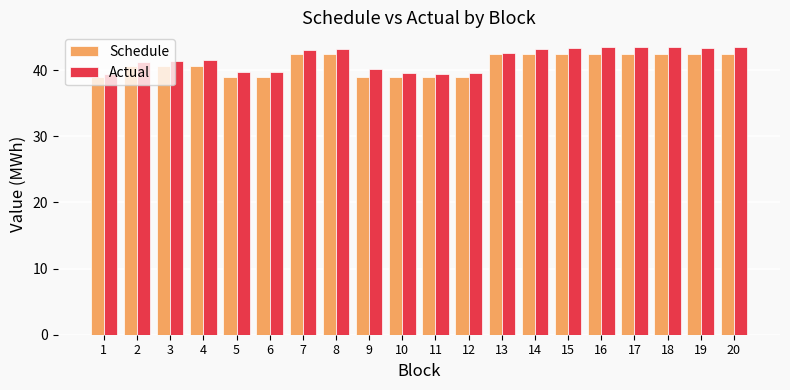

What is the average value of the Schedule series?

40.9